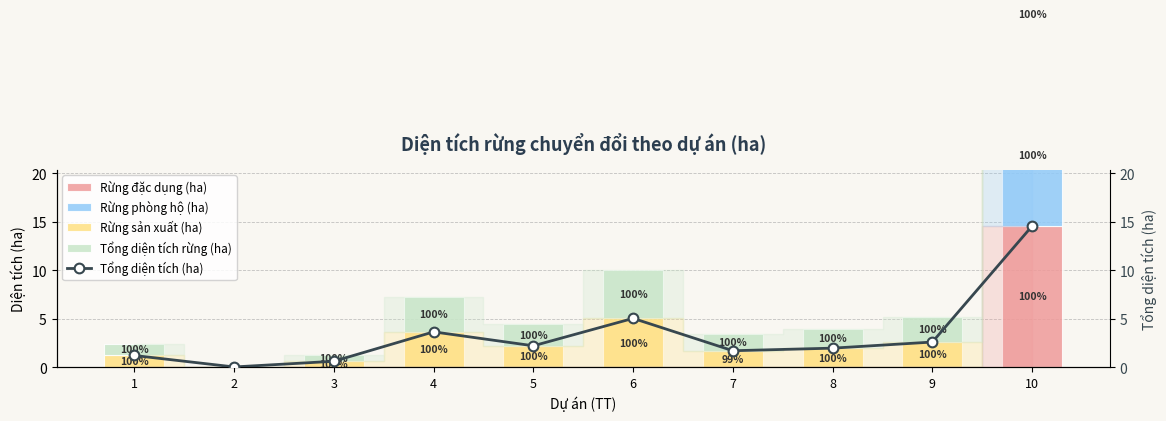

Which has a higher value, 10 or 2?

10